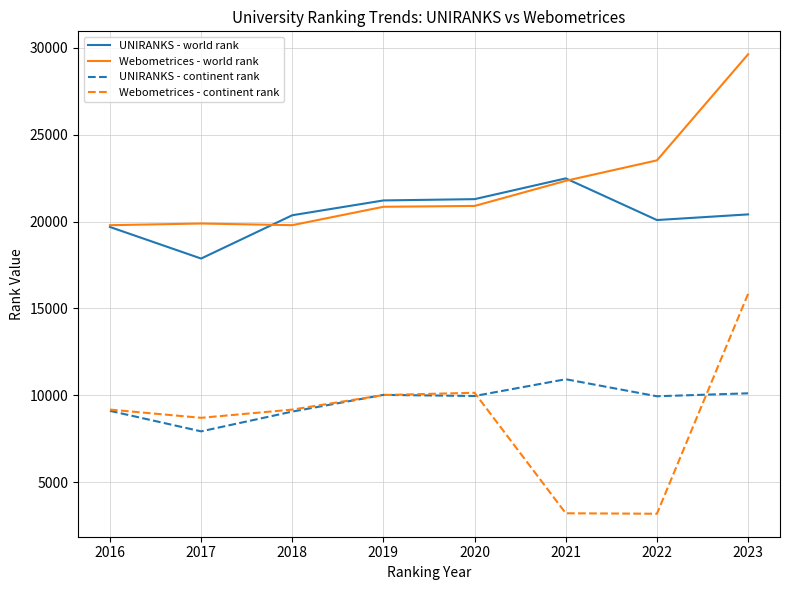

Which series has the largest range (max minus min)?

Webometrices - continent rank